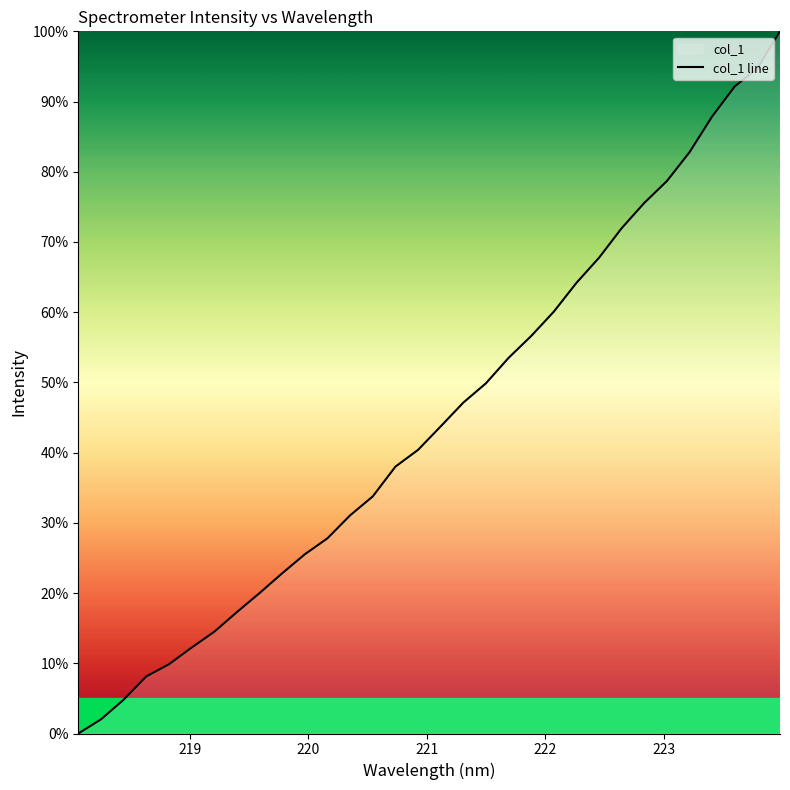

What is the maximum value shown in the chart?

100.0